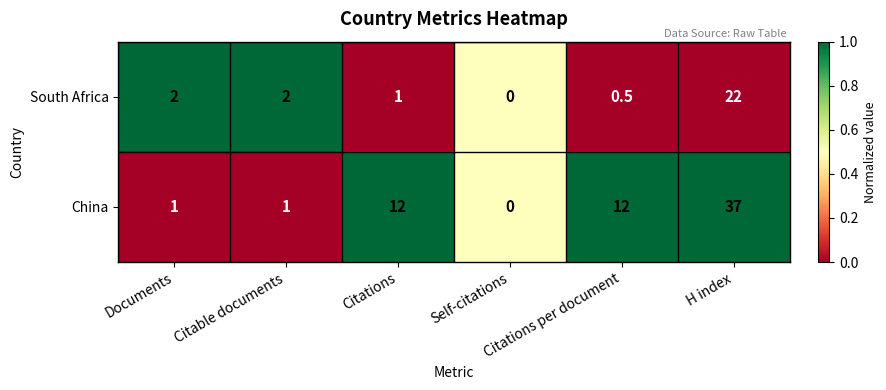

Which series has the largest total across all categories?

China